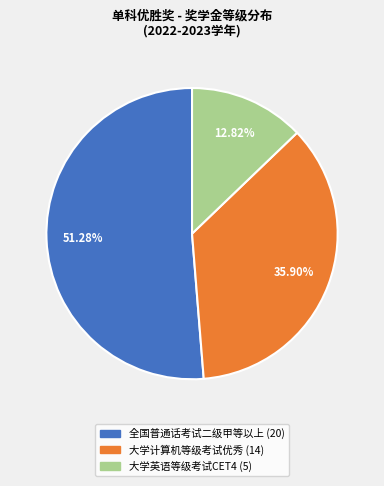

What percentage is the 全国普通话考试二级甲等以上 slice, to the nearest percent?

51%